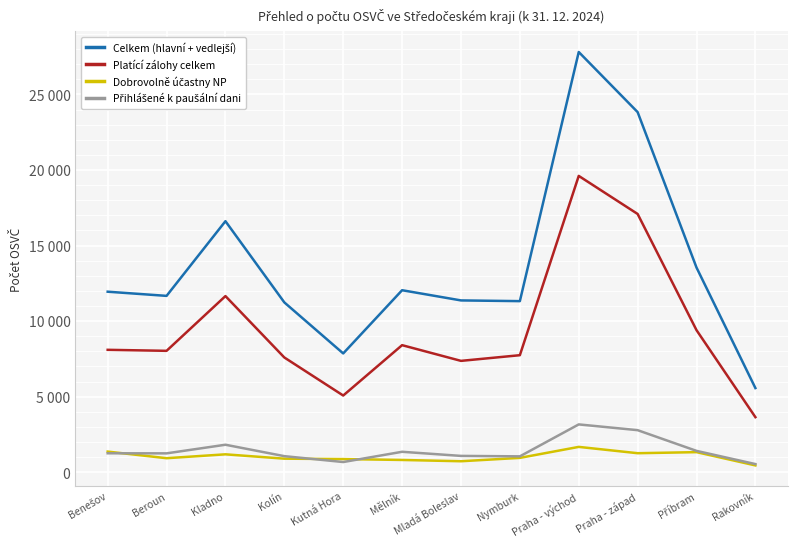

Does the chart have visible grid lines?

Yes